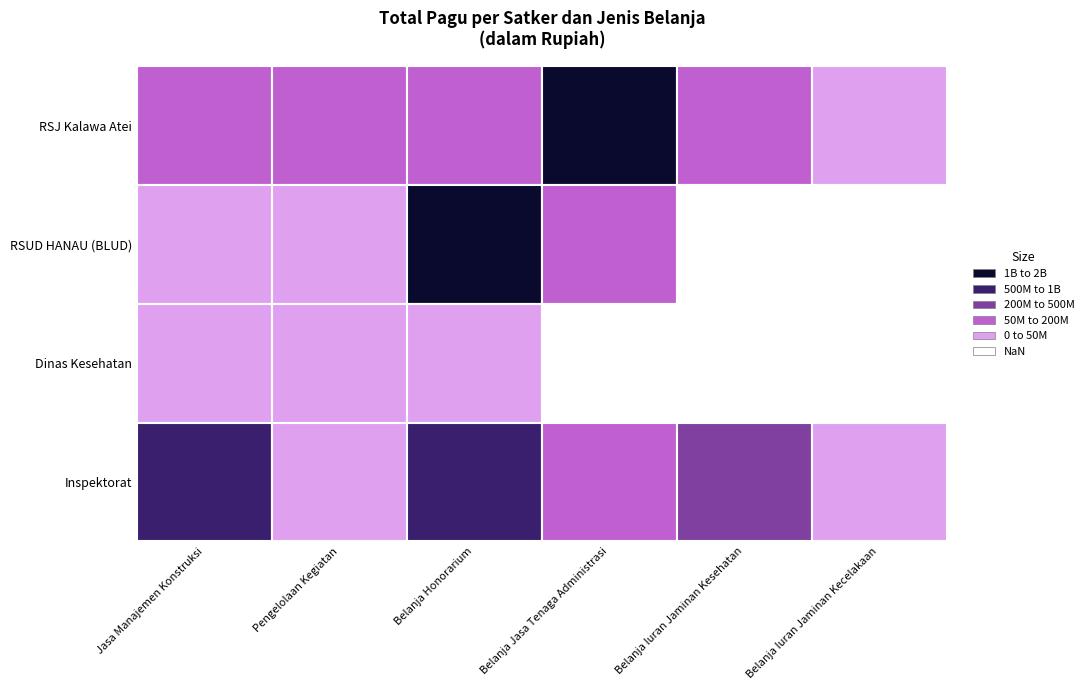

How many data points in Dinas Kesehatan are less than 347750?

3